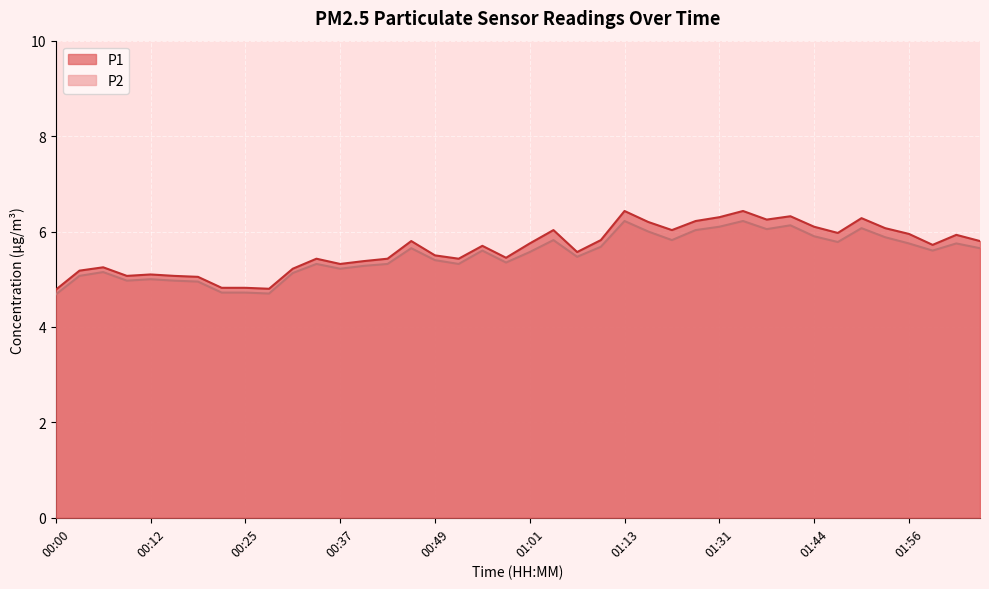

How many lines are shown in the chart?

2